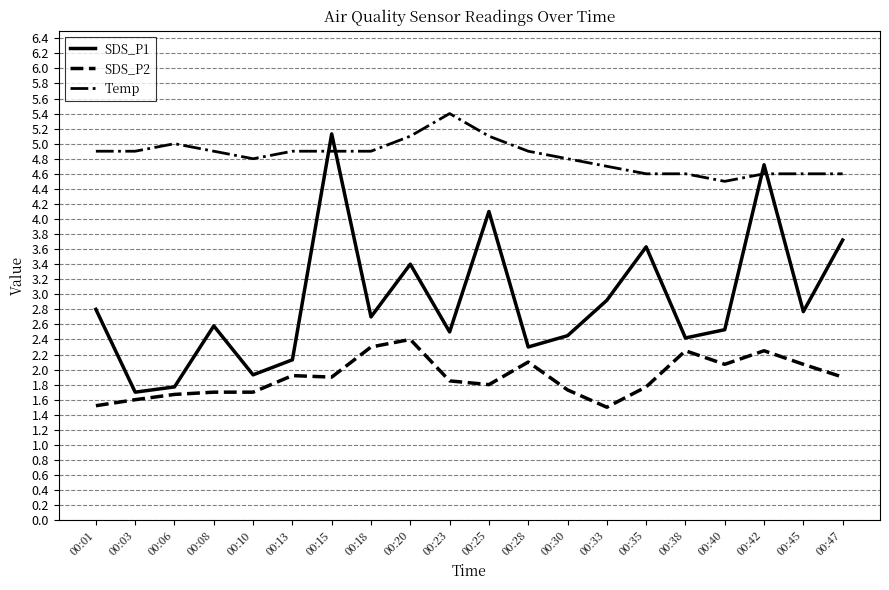

At how many categories does at least one series exceed 2?

20